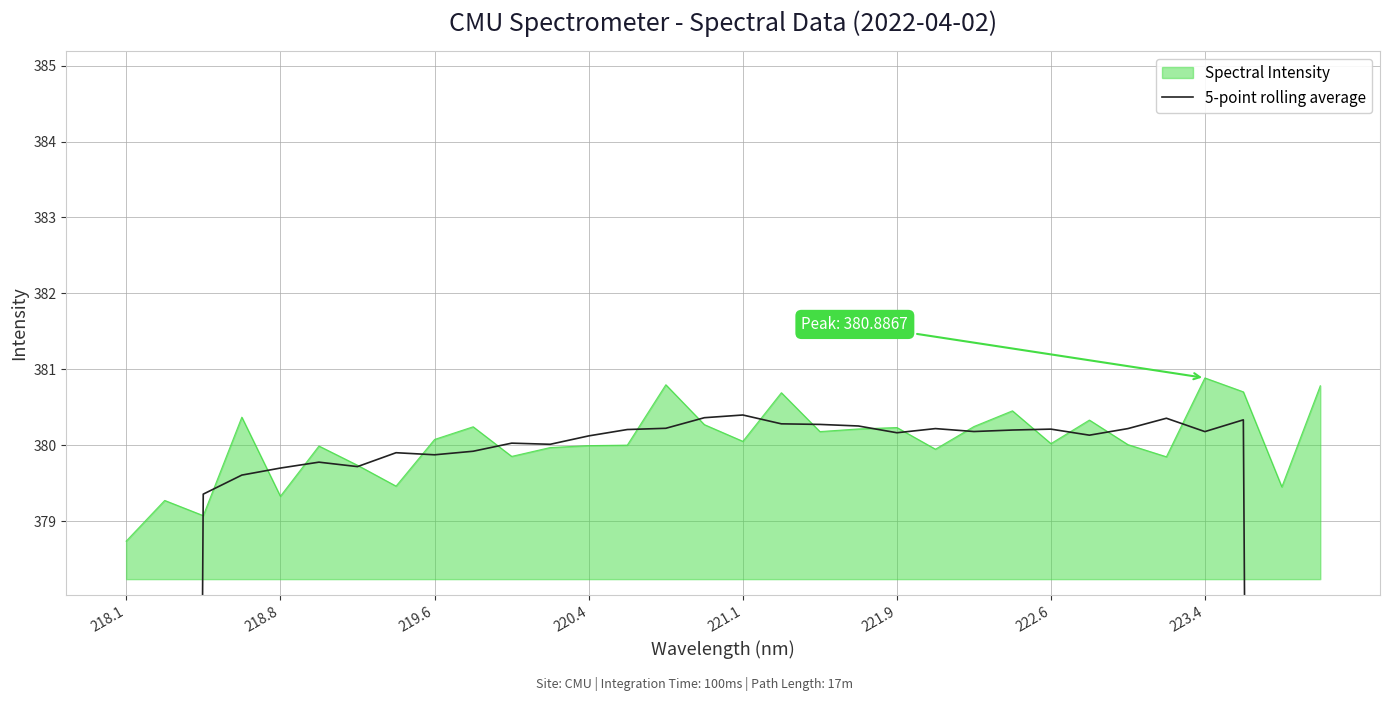

Is it true that Spectral Intensity equals 167.7 at 223.4?

False